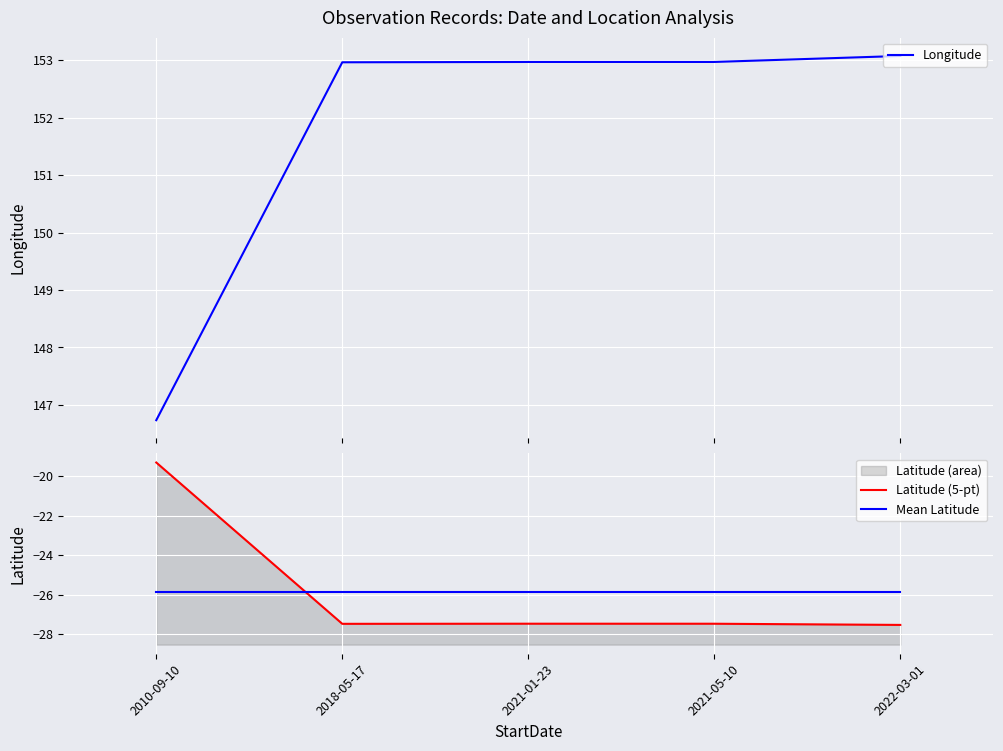

What is the label of the 4th point from the right?

2018-05-17